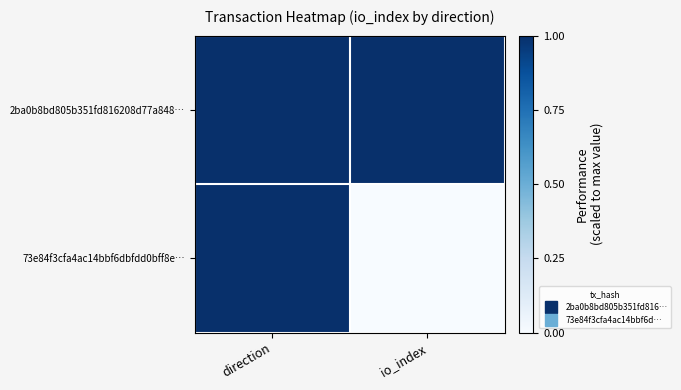

What is the total value across all series at direction?

2.0